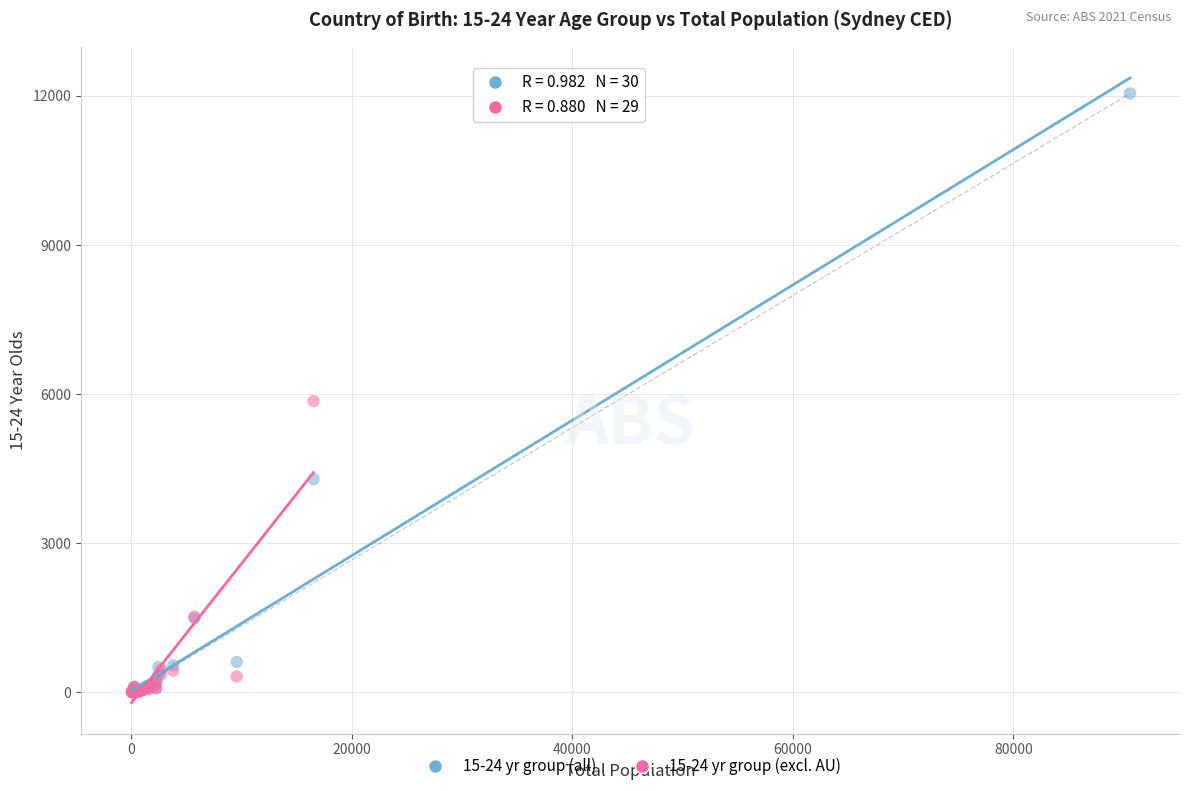

Which series contains the highest Y value?

15-24 yr group (all)